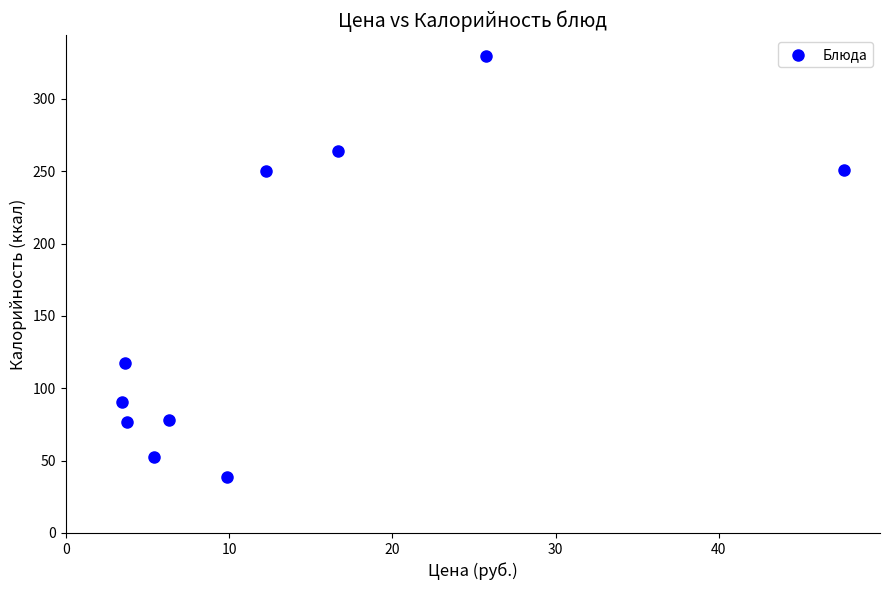

What is the range of Y values (max minus min)?

291.0